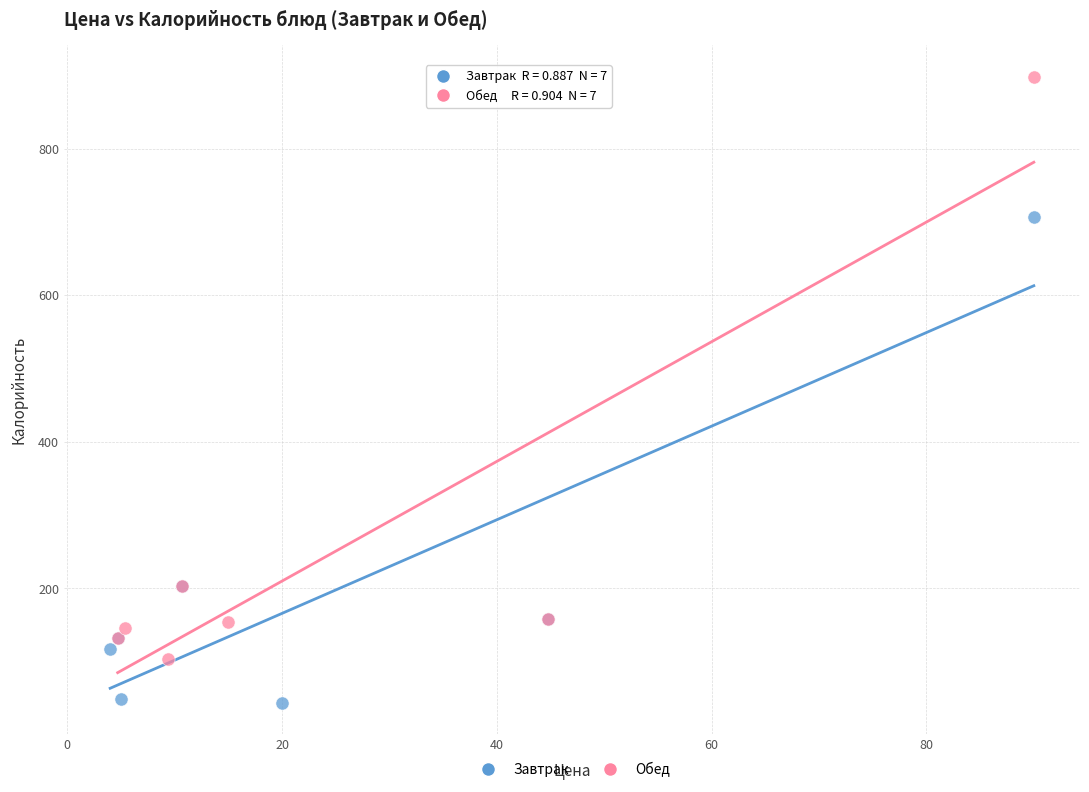

What are all the series names shown in the legend?

Завтрак, Обед